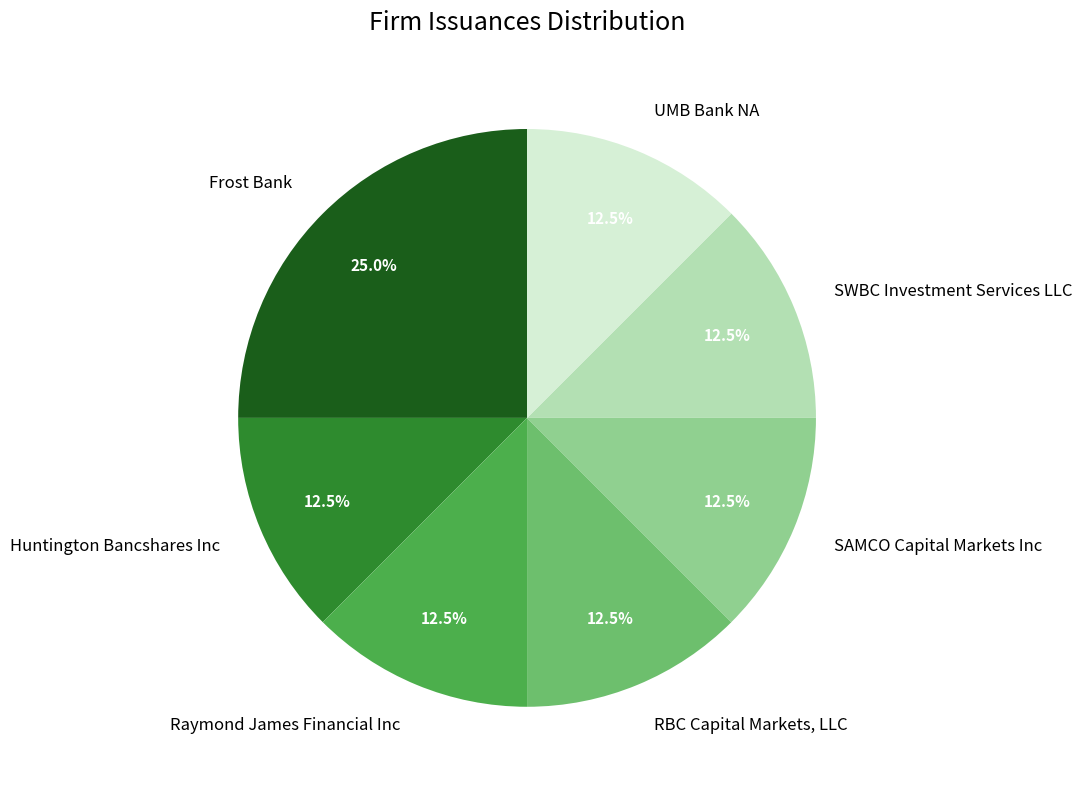

Which category has the biggest portion of the pie?

Frost Bank